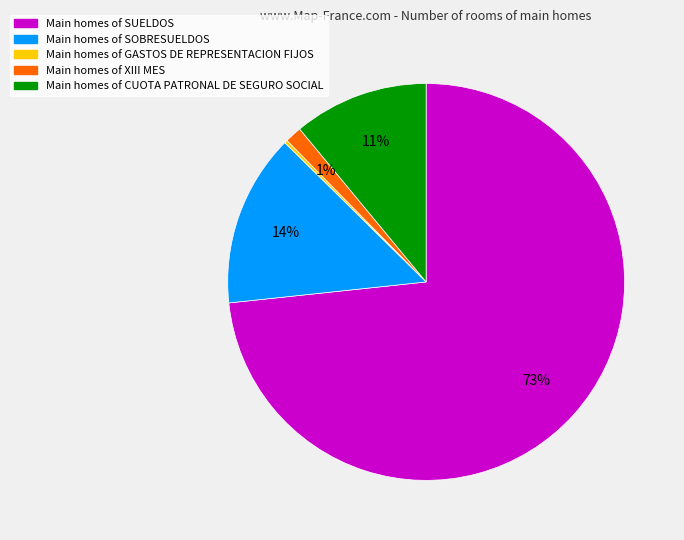

Is there a majority slice in this chart?

Yes